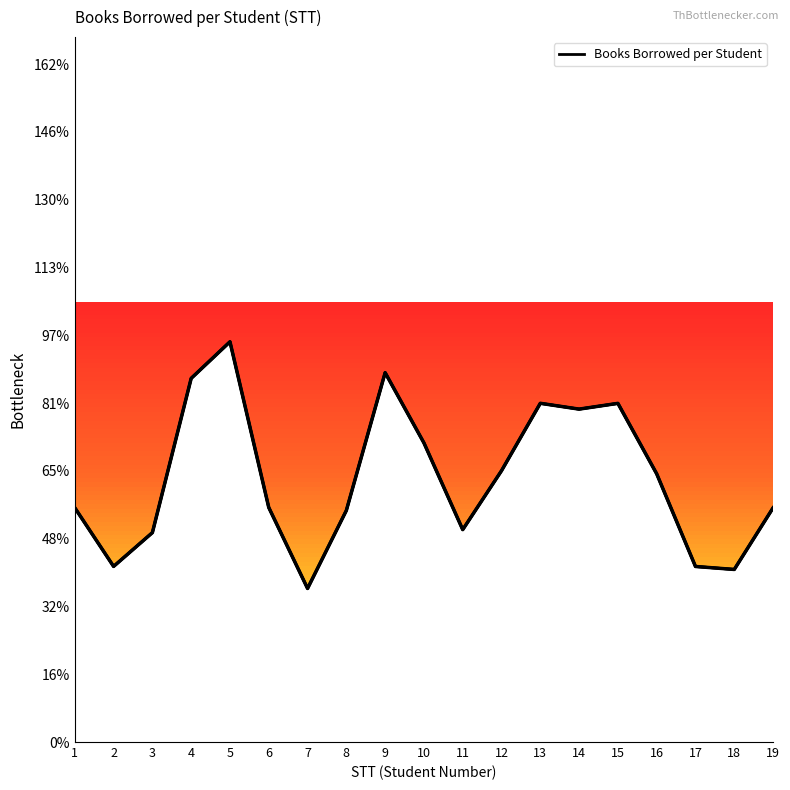

Which has a higher value, 1 or 7?

1